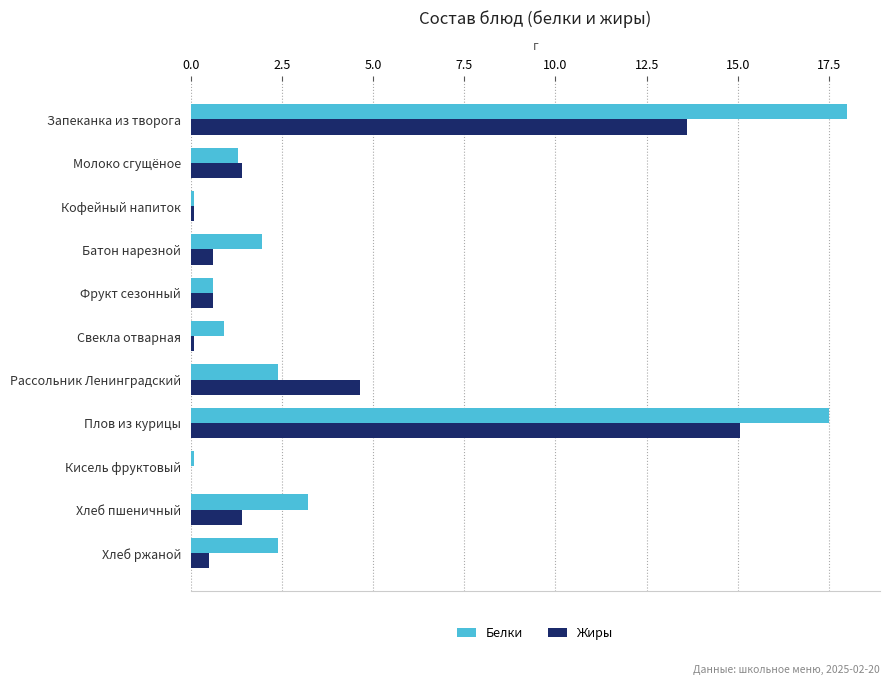

Where is Жиры nearest to the value 7?

Рассольник Ленинградский